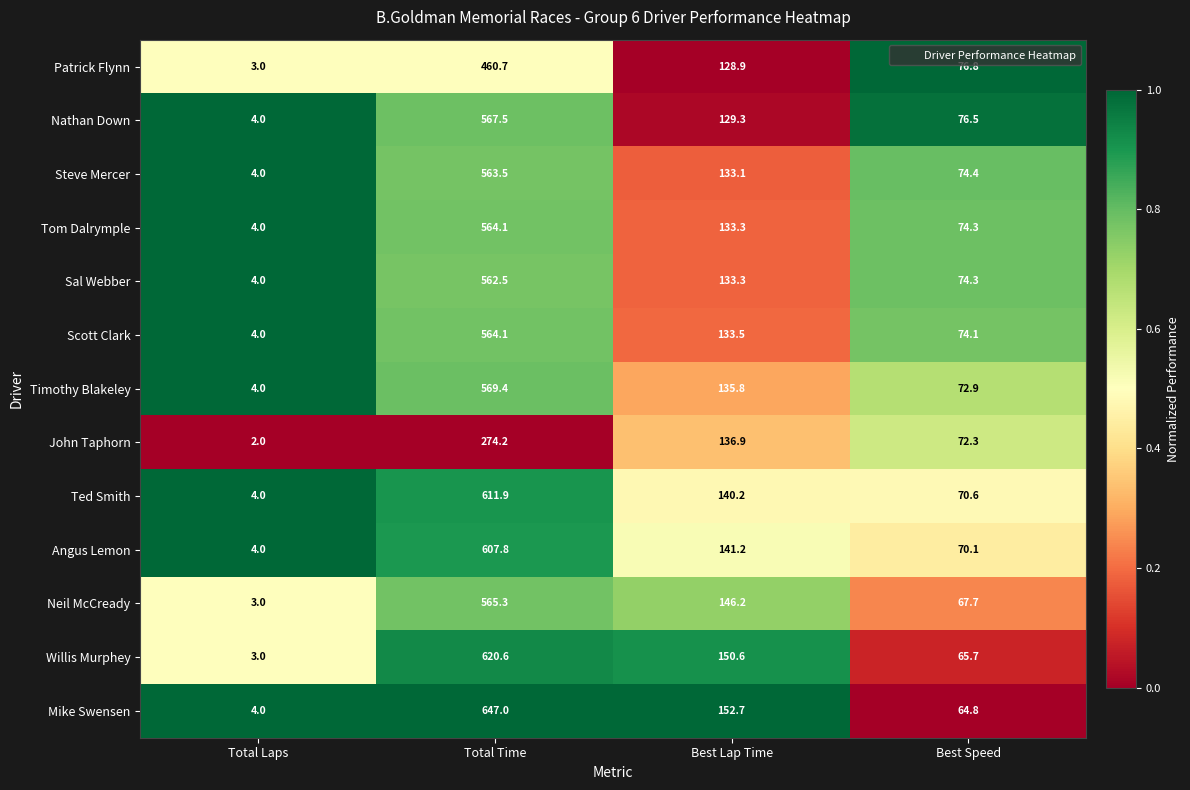

What is the difference between the highest and lowest values at Total Time?

372.8